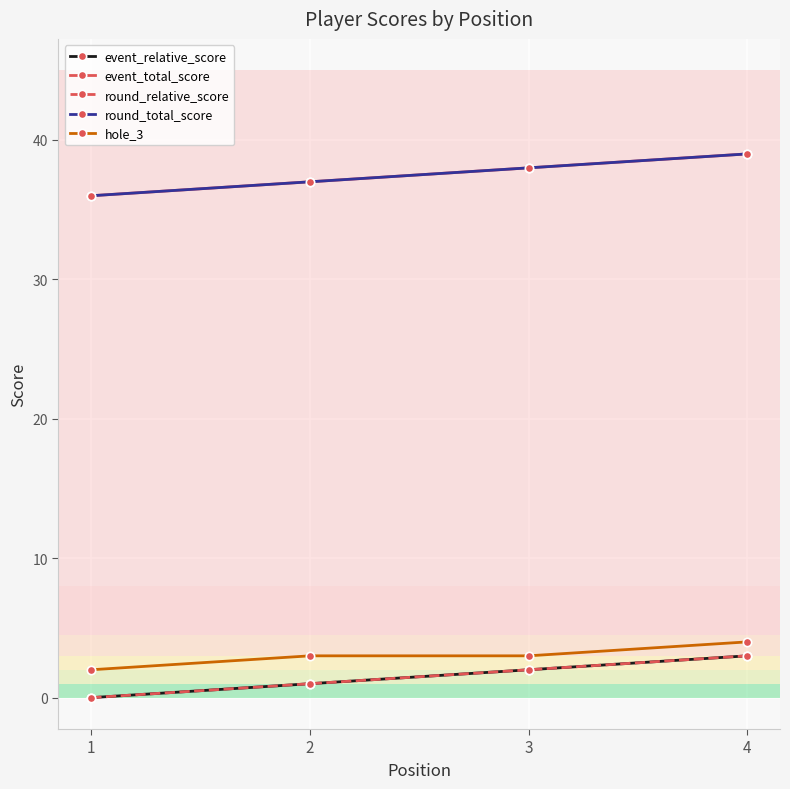

Does the chart have visible grid lines?

Yes